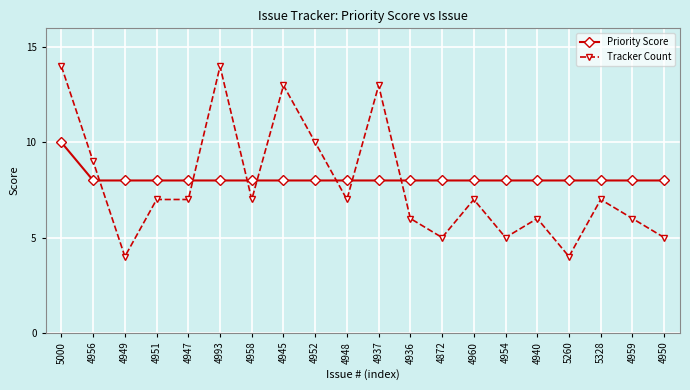

How many categories are shown in the chart?

20